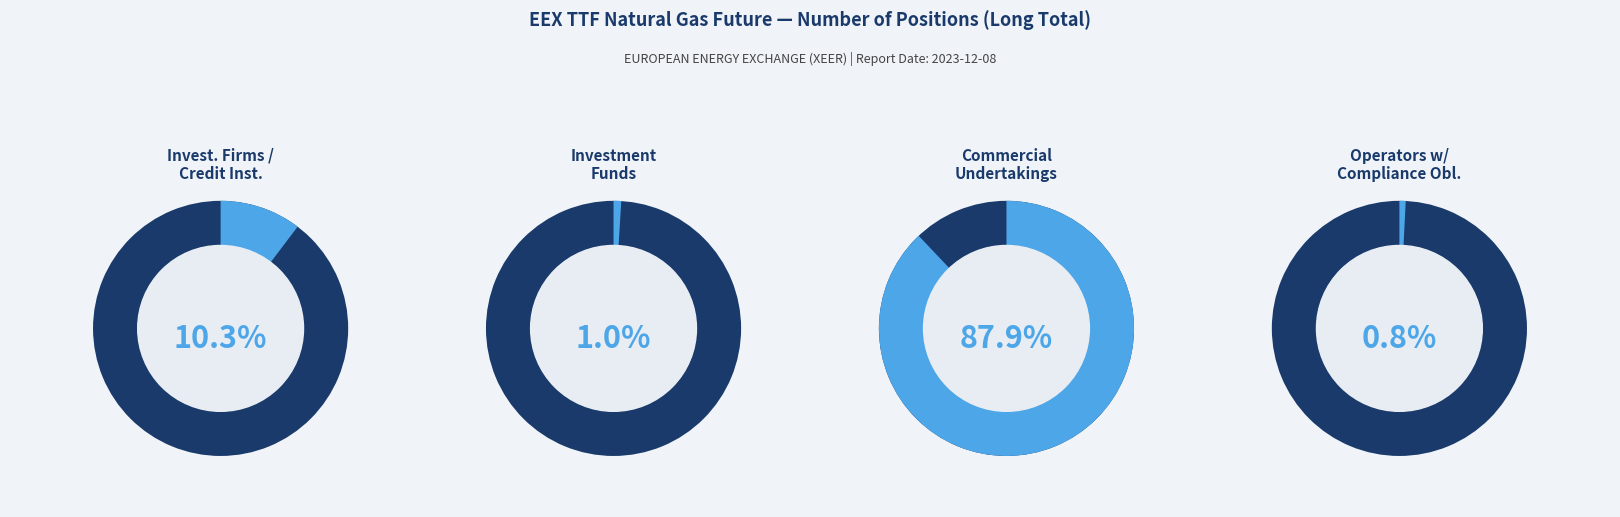

What percentage do Investment Funds and Operators with compliance obligations together represent?

1.8%